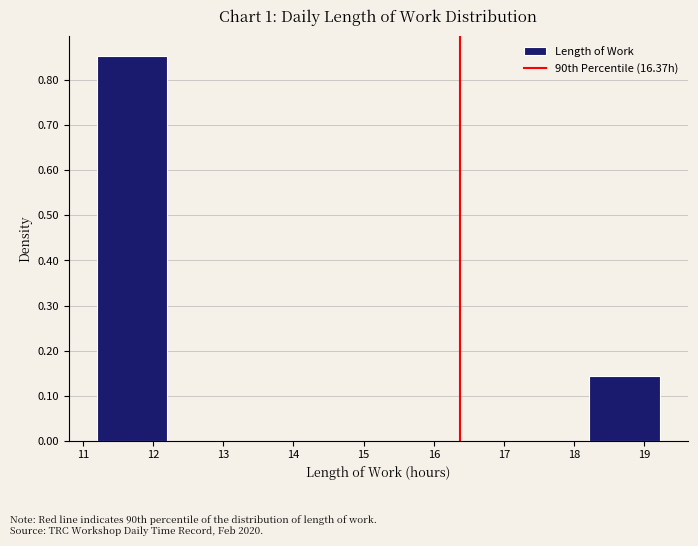

Reading left to right, list every bar in this chart as the range it spans on the x-axis followed by its height. Neither the bar edges nor the heights are printed on the chart, so give them approximately, as read against the axes.

11.2 to 12.2: 0.86
12.2 to 13.2: 0
13.2 to 14.2: 0
14.2 to 15.2: 0
15.2 to 16.2: 0
16.2 to 17.2: 0
17.2 to 18.2: 0
18.2 to 19.2: 0.14